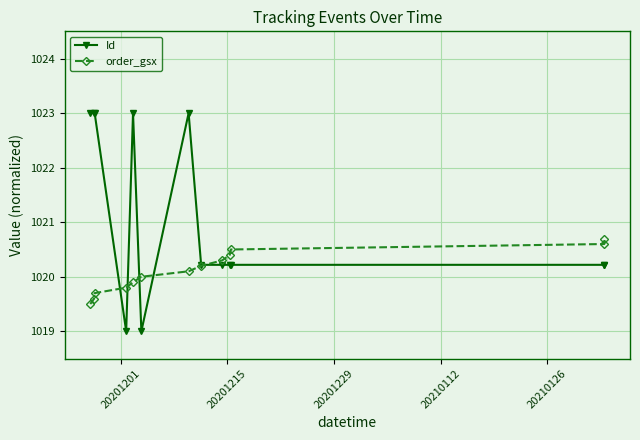

Which series has the largest range (max minus min)?

Id